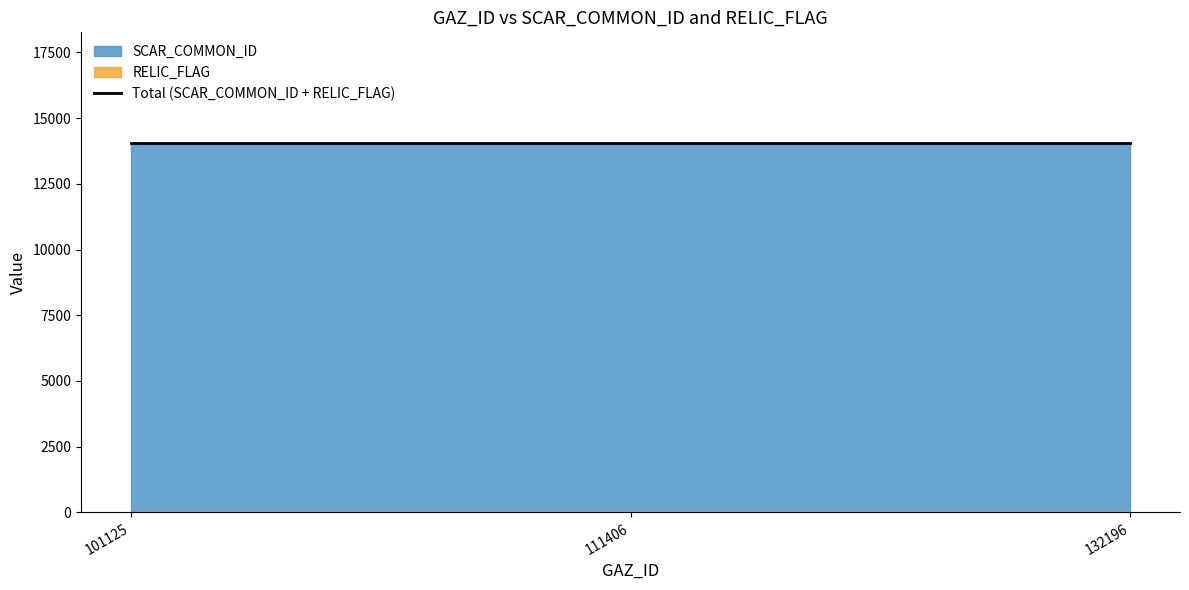

List the series in order of their peak value, highest first.

SCAR_COMMON_ID, RELIC_FLAG